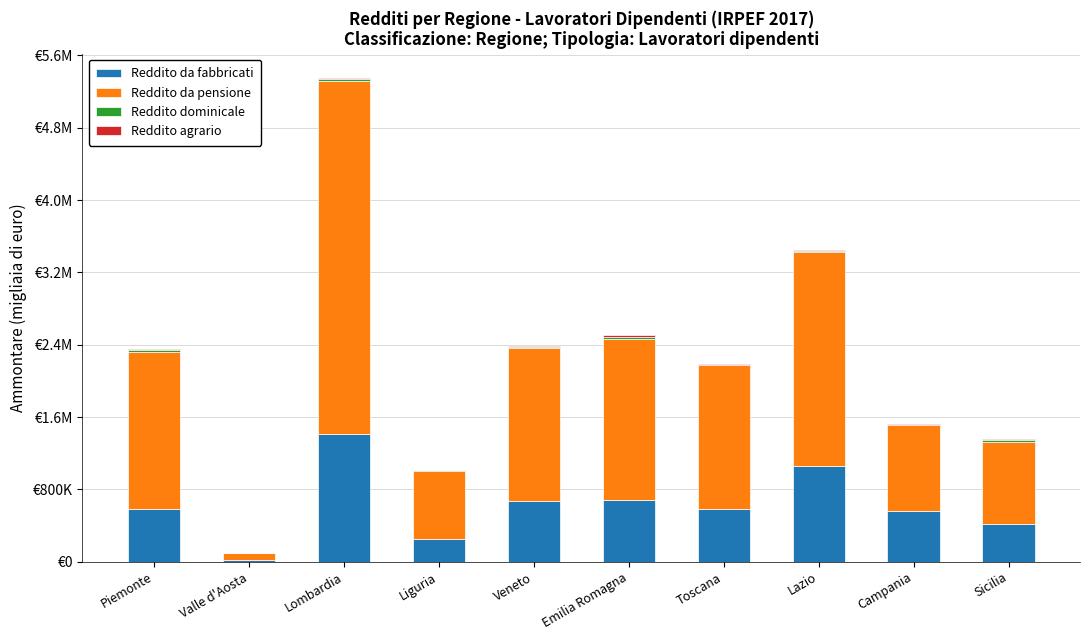

Does the chart contain stacked bars?

Yes